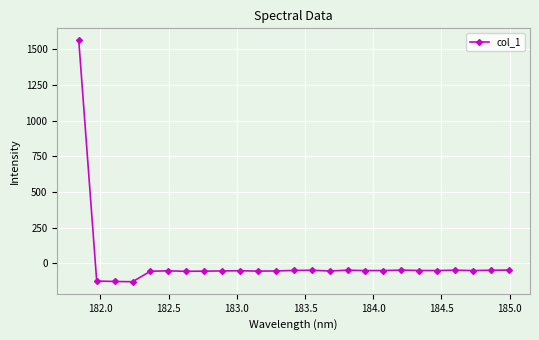

True or false: there are more than 0 points higher than both neighbors.

True